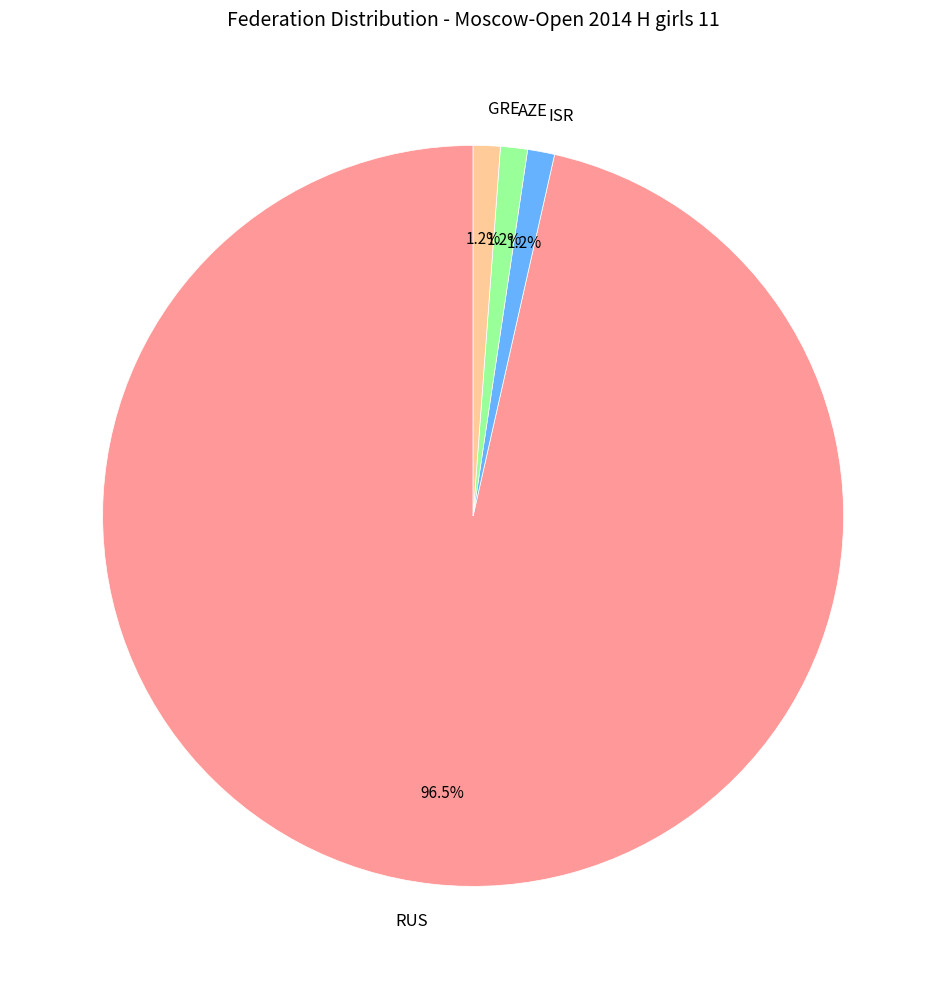

Which category has the biggest portion of the pie?

RUS